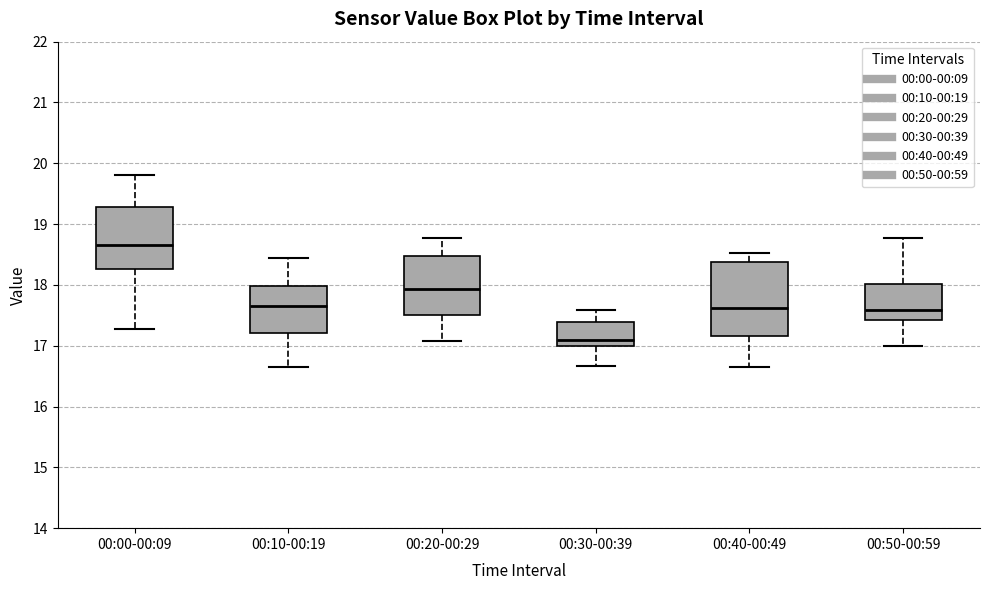

Comparing the boxes themselves (not the whiskers), which one is the tallest?

00:40-00:49